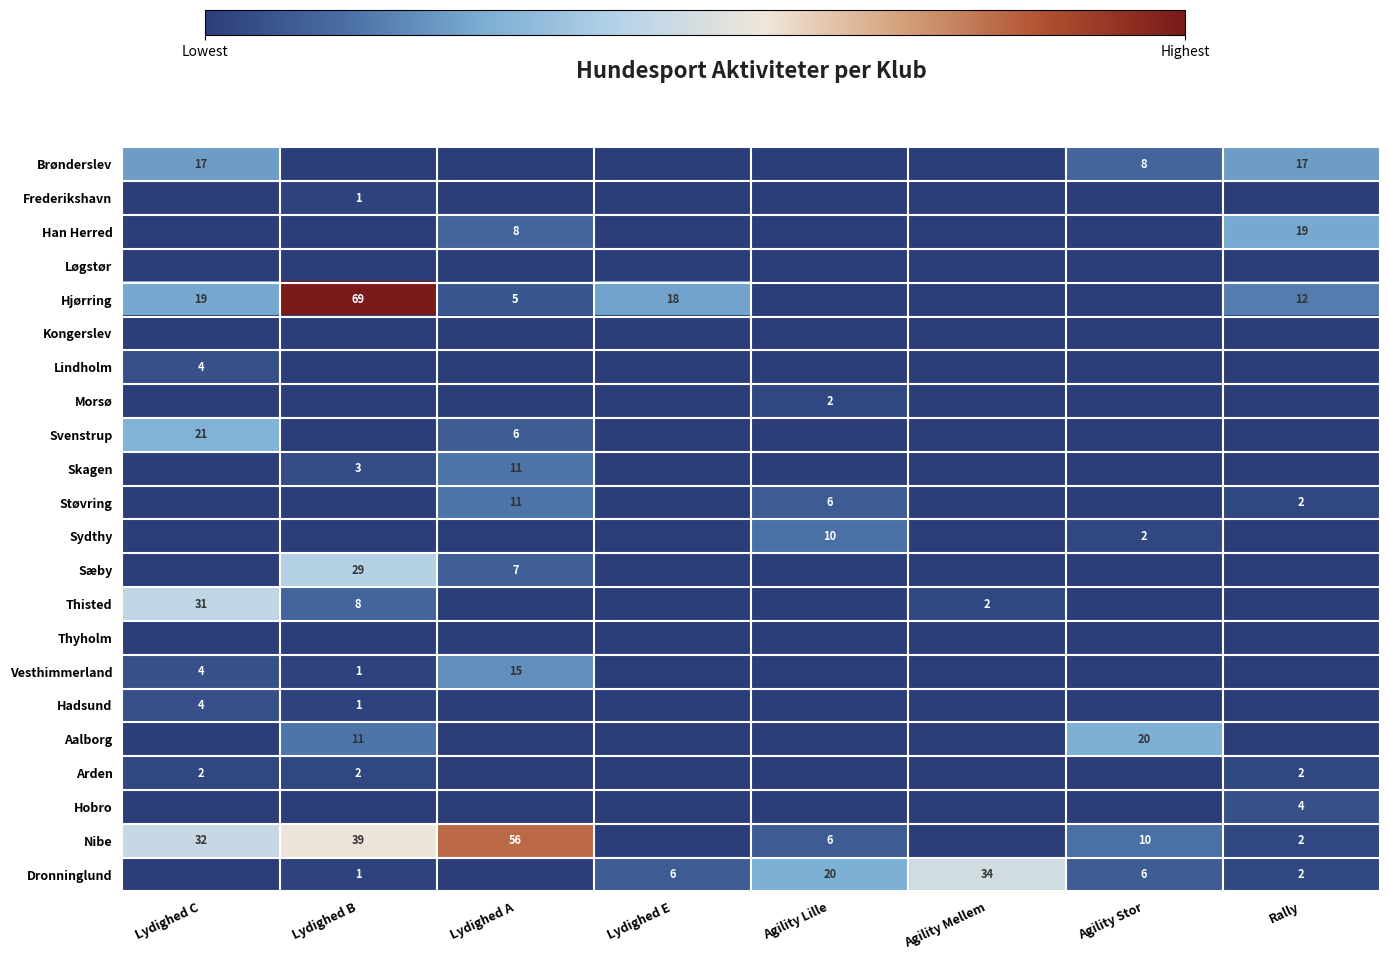

What is the sum of the Dronninglund values at Lydighed E and Lydighed B?

7